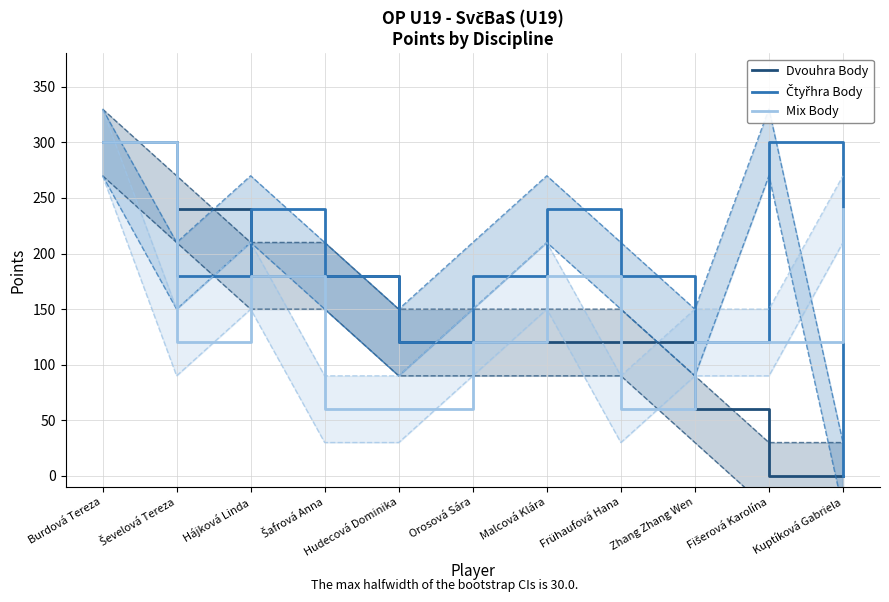

How many values in the Dvouhra Body series are below 120?

3